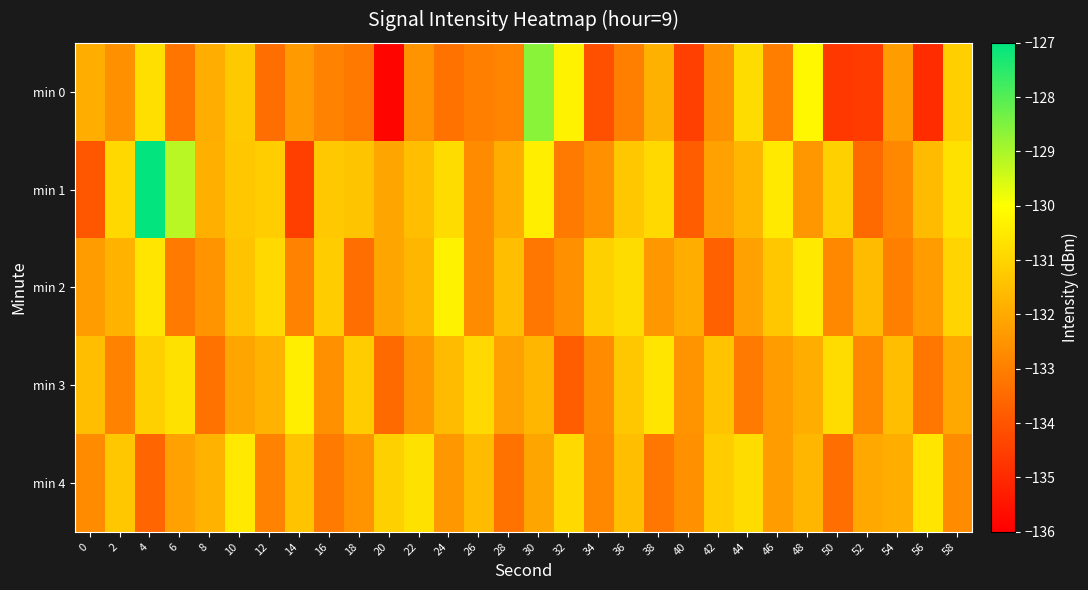

What is the total value across all series at 26?

-660.9